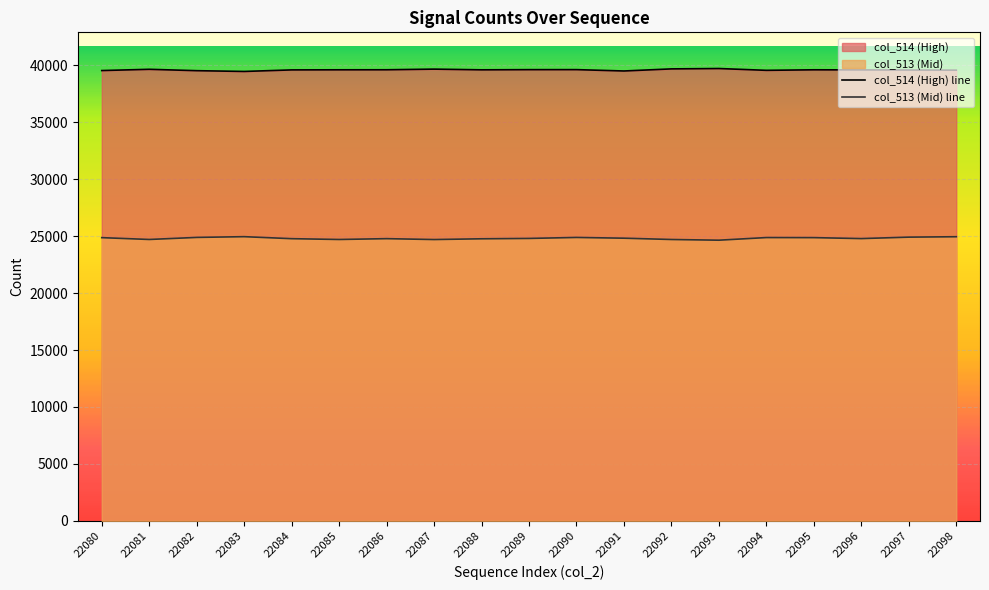

List the series in order of their overall mean, highest first.

col_514 (High) line, col_513 (Mid) line